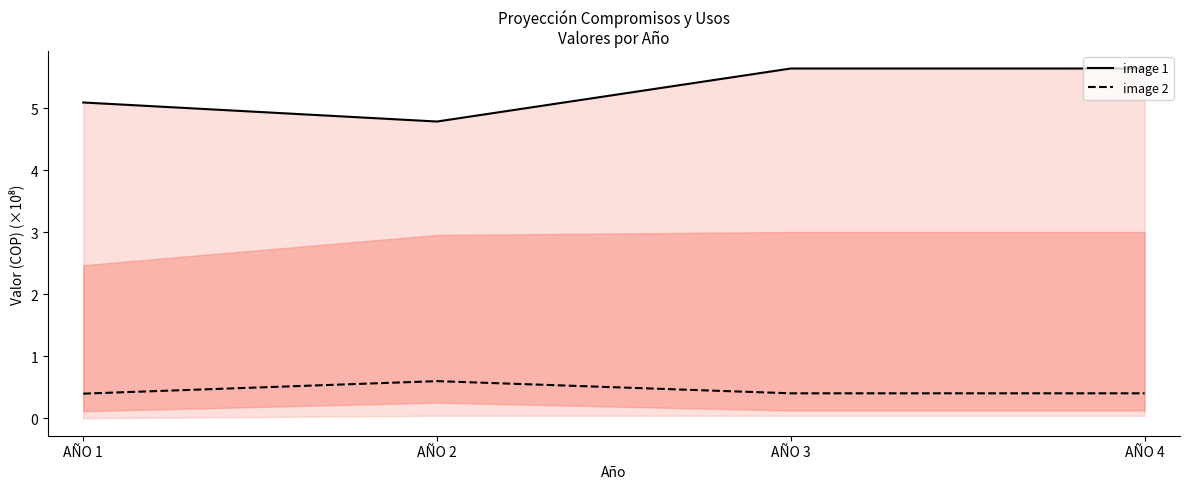

True or false: image 2 has a value of 0.4 at AÑO 2.

False